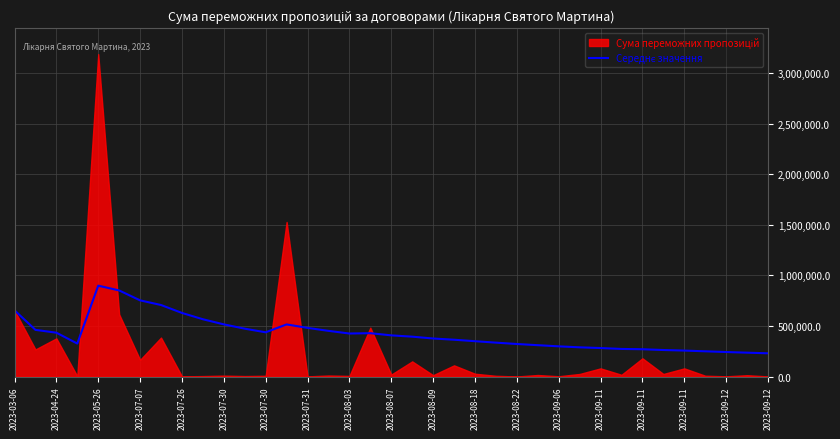

At which label does the data first exceed 394038?

2023-03-06